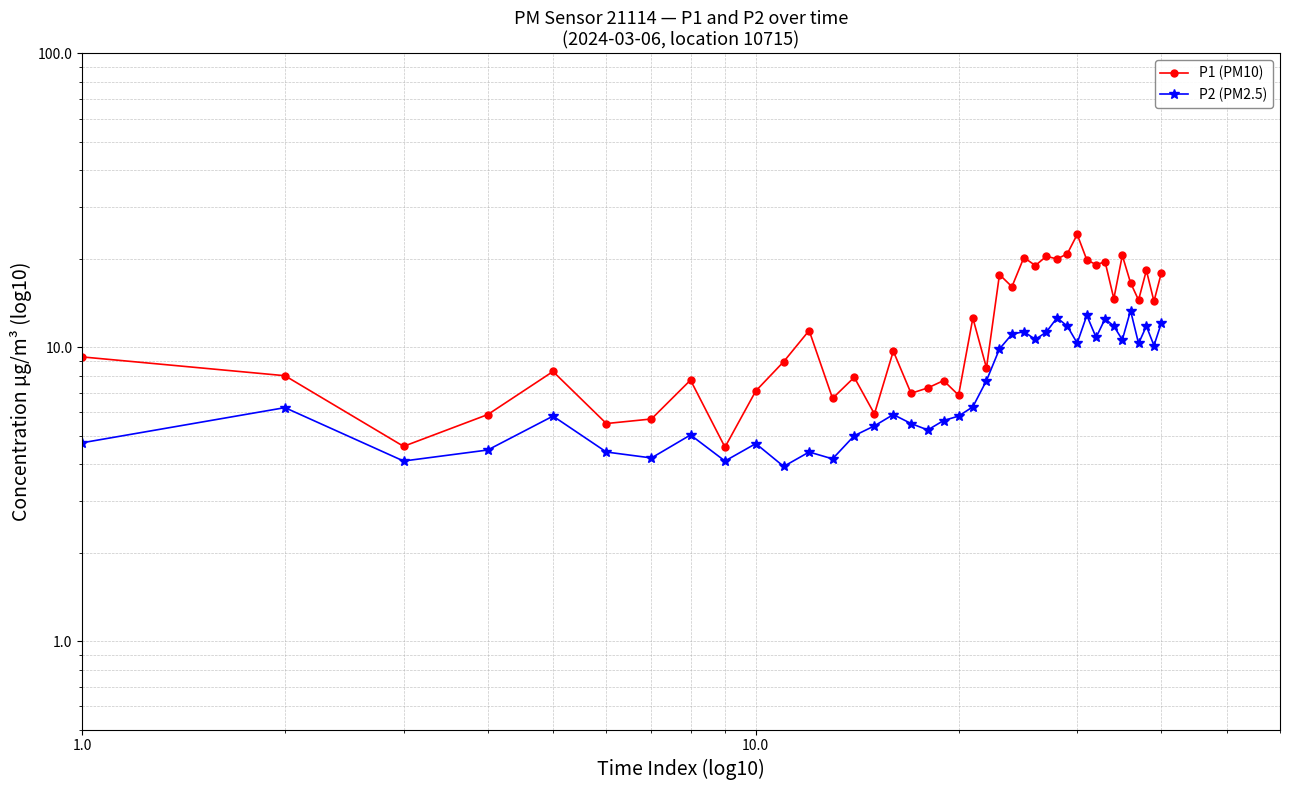

True or false: P1 (PM10) and P2 (PM2.5) cross at least once.

False